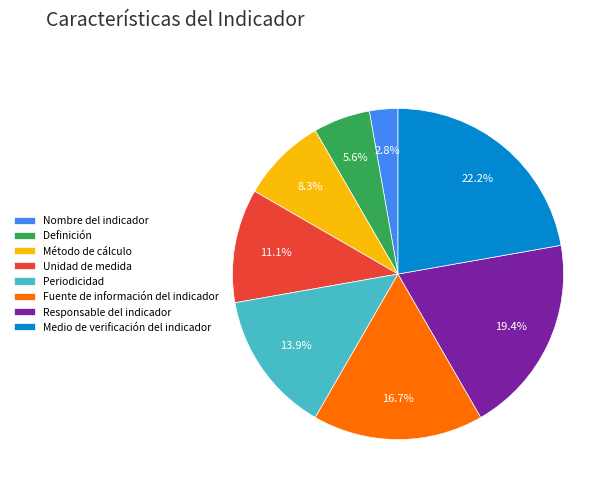

What is the smallest slice in the pie chart?

Nombre del indicador